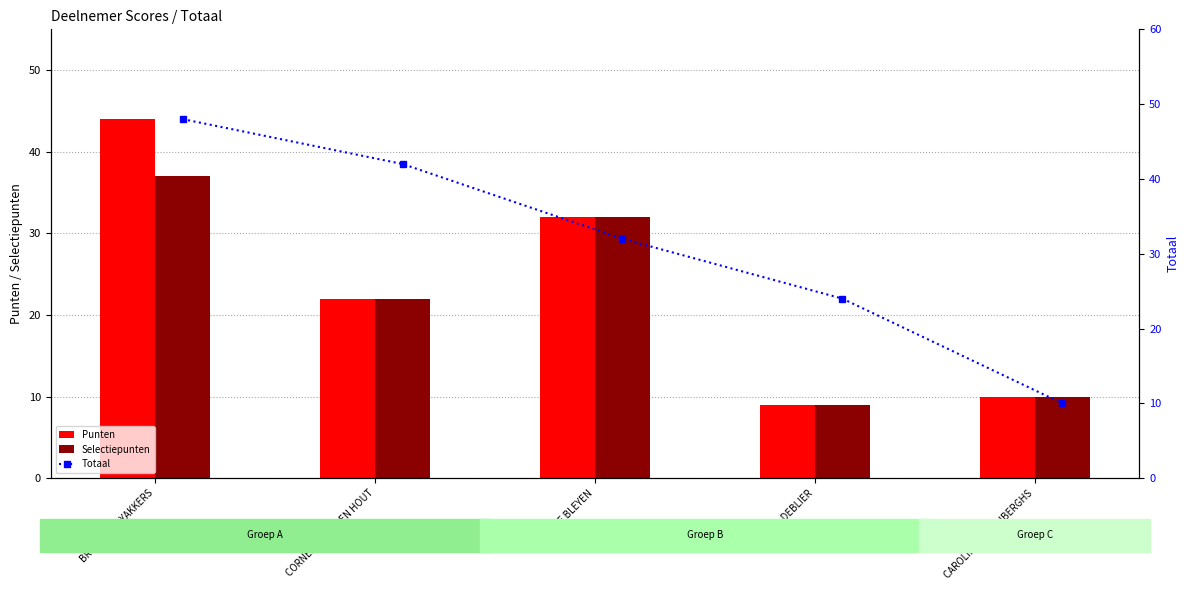

What is the difference between the Selectiepunten values at BRUNO ROOYAKKERS and CORNELIS VAN DEN HOUT?

15